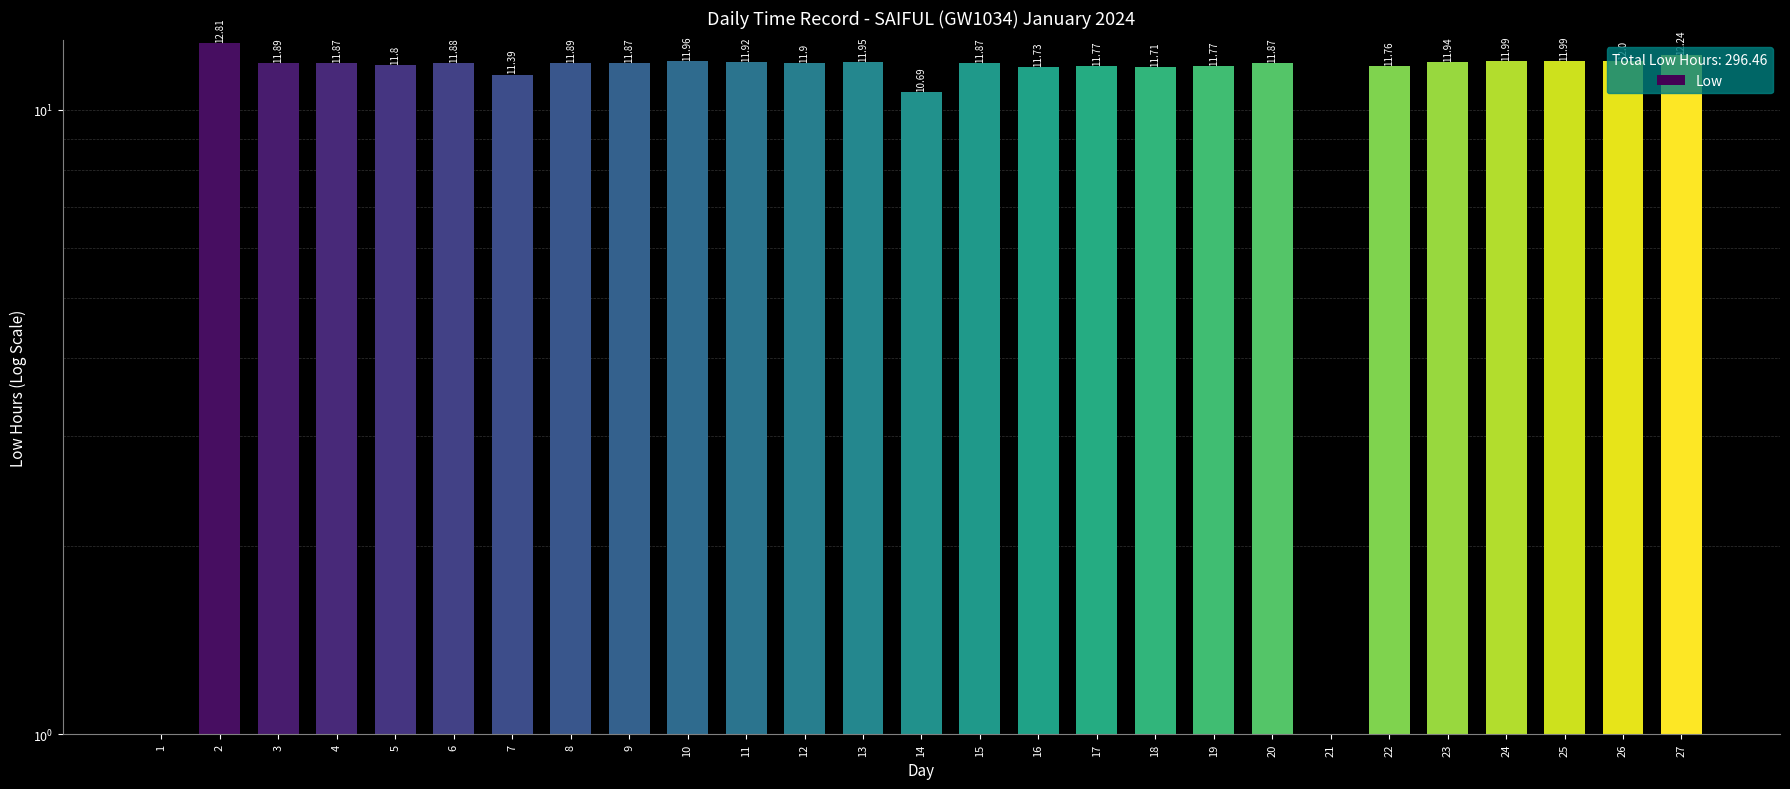

Are the bars grouped side by side (vs. stacked)?

No